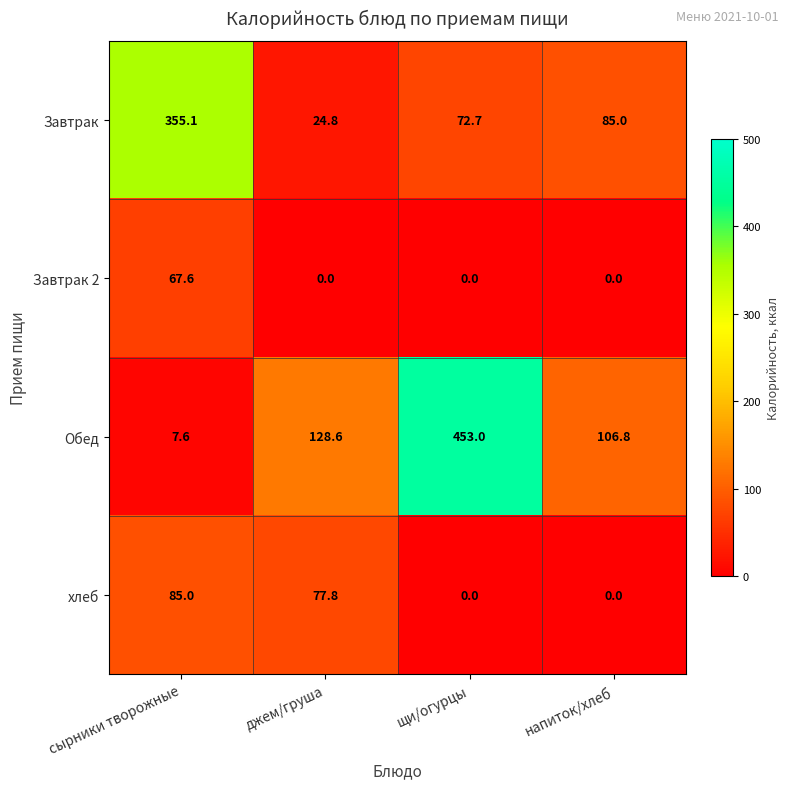

What is the total value across all series at щи/огурцы?

525.7